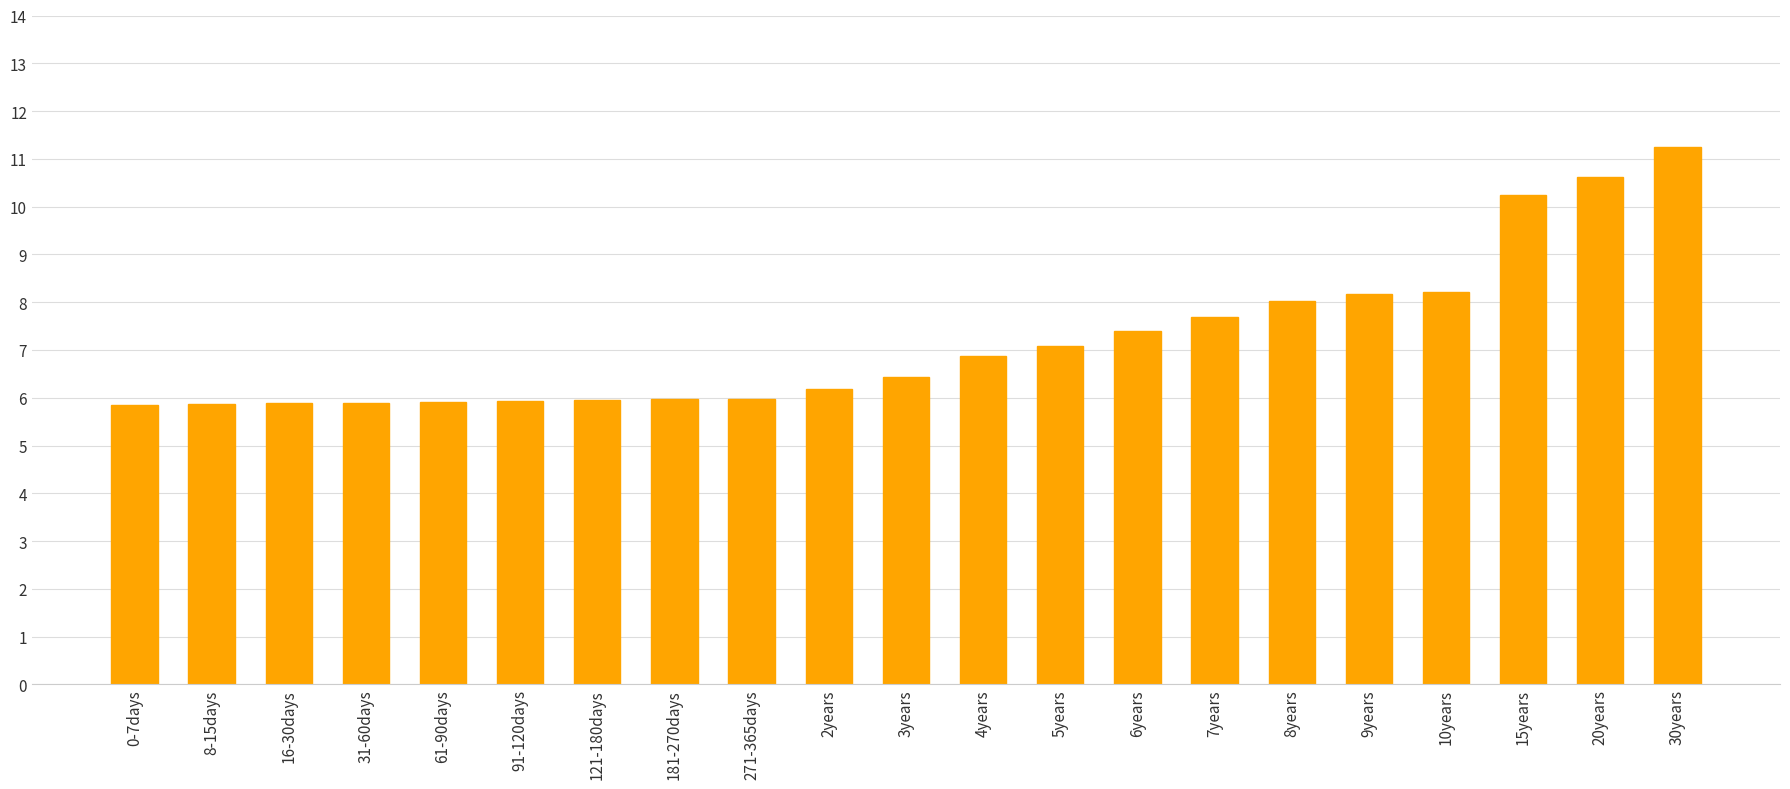

What is the change in value from 2years to 15years?

+4.1